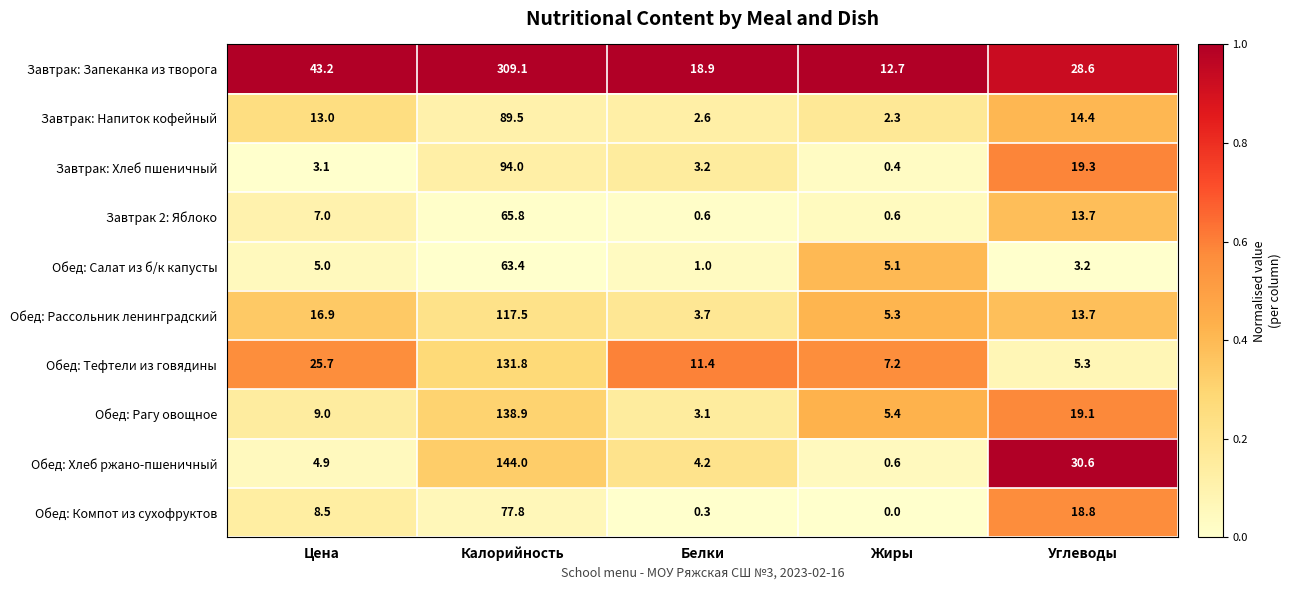

What is the difference between the highest and lowest values at Белки?

18.6